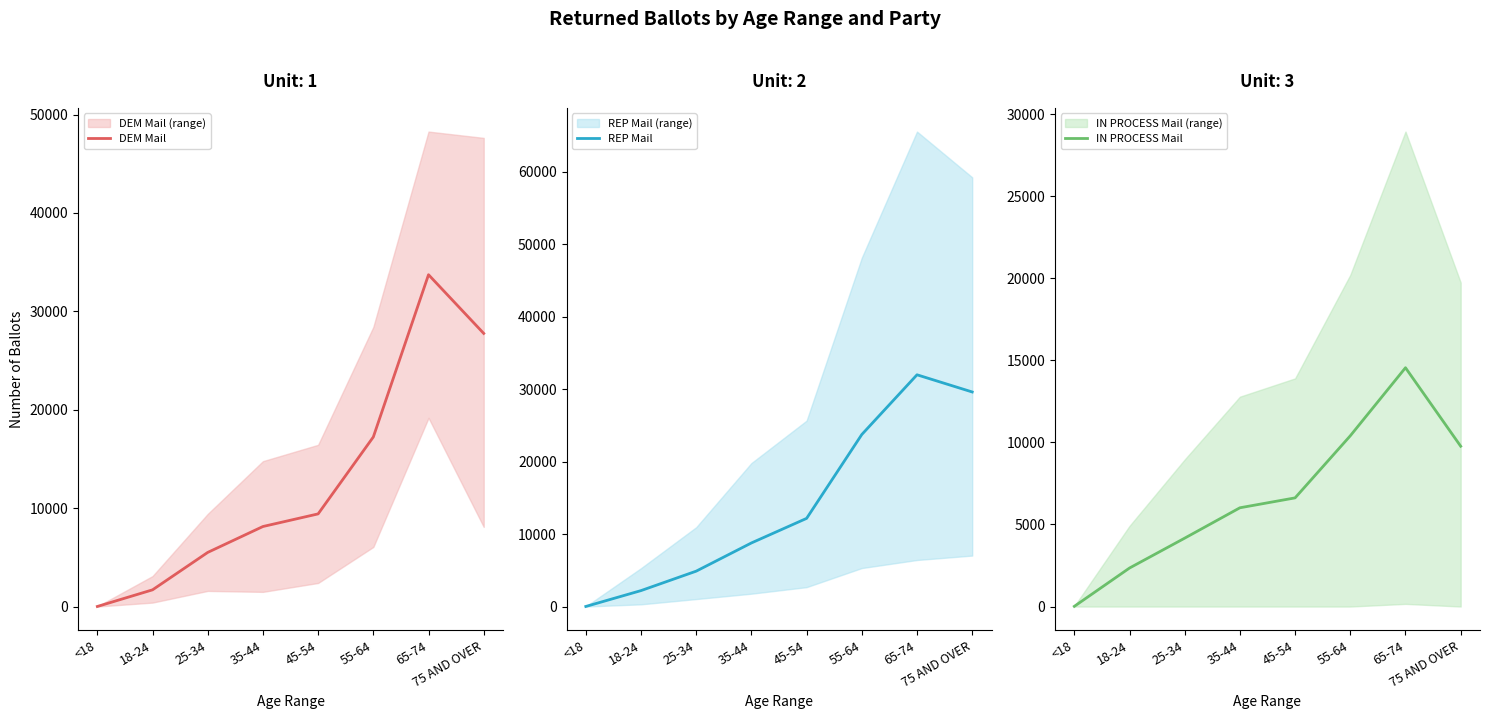

What is the value of the IN PROCESS Mail point at the 4th from the left?

6016